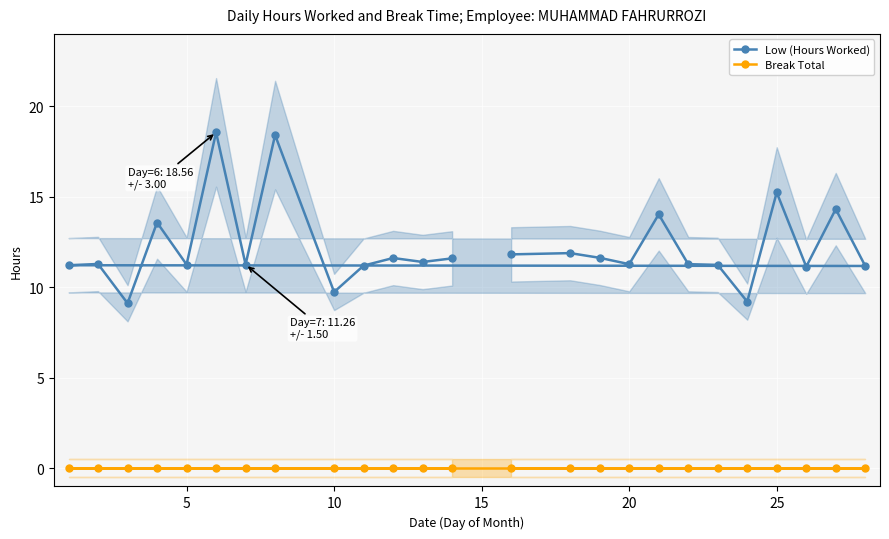

Which series has the widest spread of values?

Low (Hours Worked)